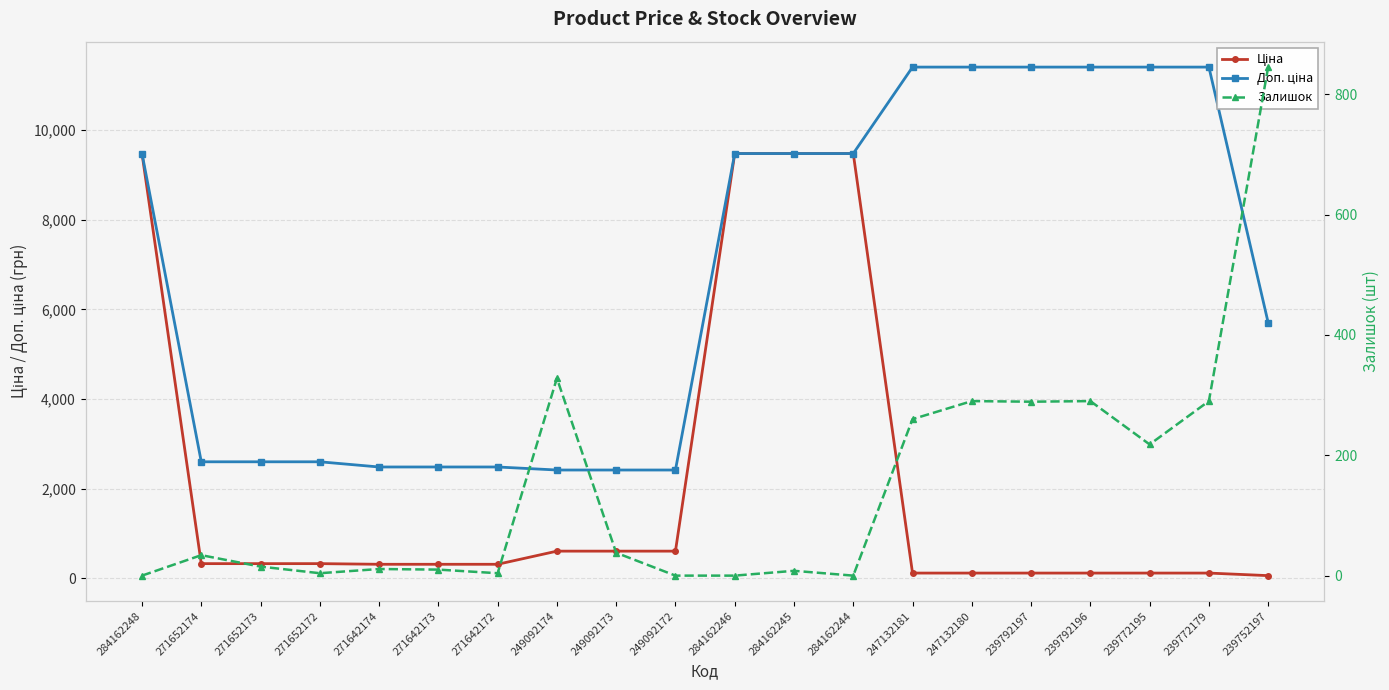

Reading right to left, list all the values displayed in this chart.

Ціна: 239752197=57.0	239772179=114.1	239772195=114.1	239792196=114.1	239792197=114.1	247132180=114.1	247132181=114.1	284162244=9480.1	284162245=9480.1	284162246=9480.1	249092172=603.7	249092173=603.7	249092174=603.7	271642172=310.3	271642173=310.3	271642174=310.3	271652172=324.8	271652173=324.8	271652174=324.8	284162248=9480.1
Доп. ціна: 239752197=5705.0	239772179=11410.0	239772195=11410.0	239792196=11410.0	239792197=11410.0	247132180=11410.0	247132181=11410.0	284162244=9480.1	284162245=9480.1	284162246=9480.1	249092172=2414.8	249092173=2414.8	249092174=2414.8	271642172=2482.4	271642173=2482.4	271642174=2482.4	271652172=2598.3	271652173=2598.3	271652174=2598.3	284162248=9480.1
Залишок: 239752197=845.0	239772179=290.0	239772195=218.0	239792196=290.0	239792197=289.0	247132180=290.0	247132181=260.0	284162244=0.0	284162245=8.0	284162246=0.0	249092172=0.0	249092173=38.0	249092174=328.0	271642172=4.0	271642173=10.0	271642174=11.0	271652172=4.0	271652173=15.0	271652174=34.0	284162248=0.0